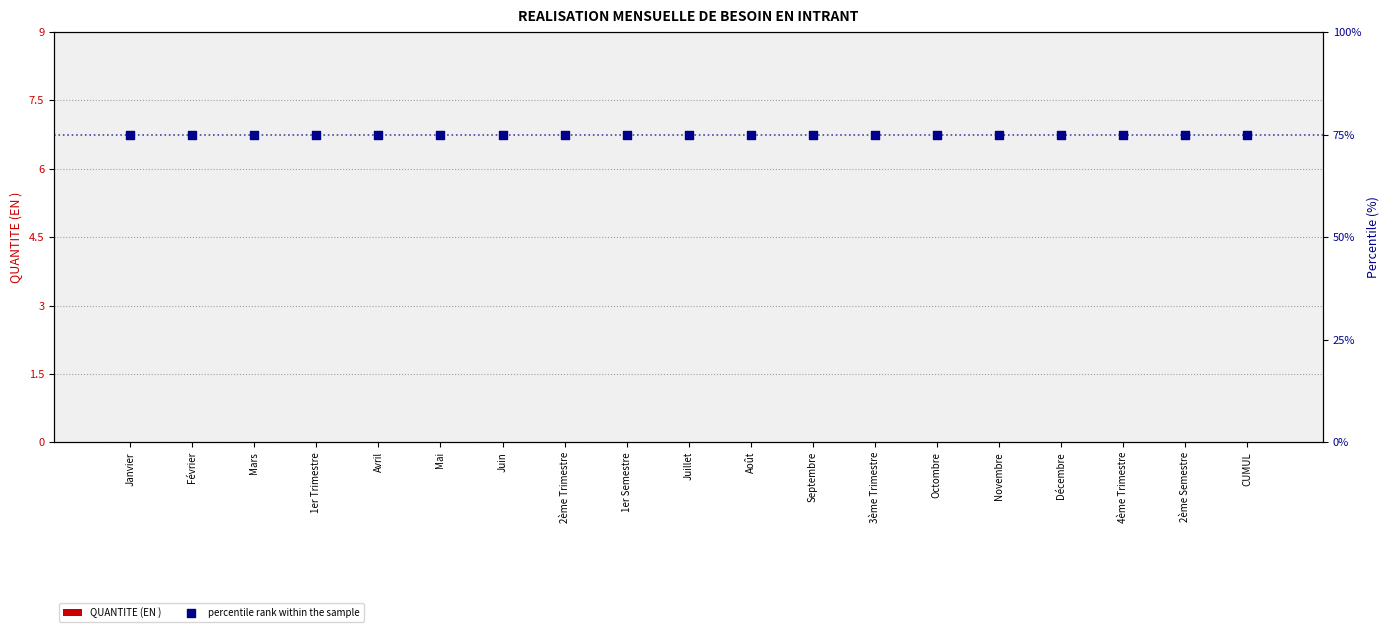

Is the value of QUANTITE (EN ) at Juillet greater than the value of percentile rank within the sample at CUMUL?

No